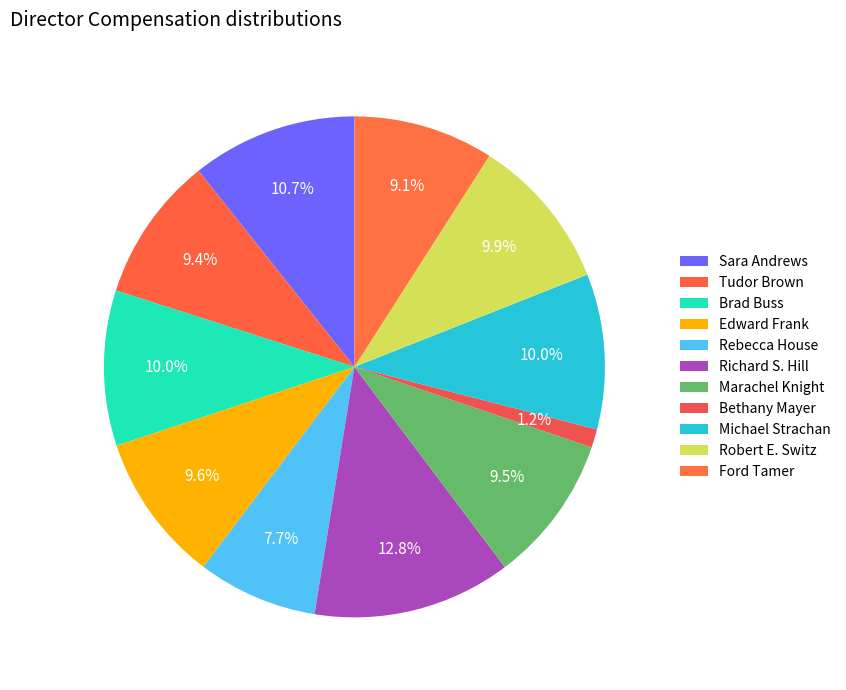

Between Robert E. Switz and Marachel Knight, which is larger?

Robert E. Switz